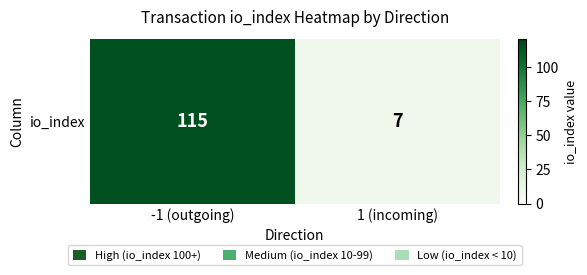

Reading right to left, what are all the values shown in this chart?

7	115